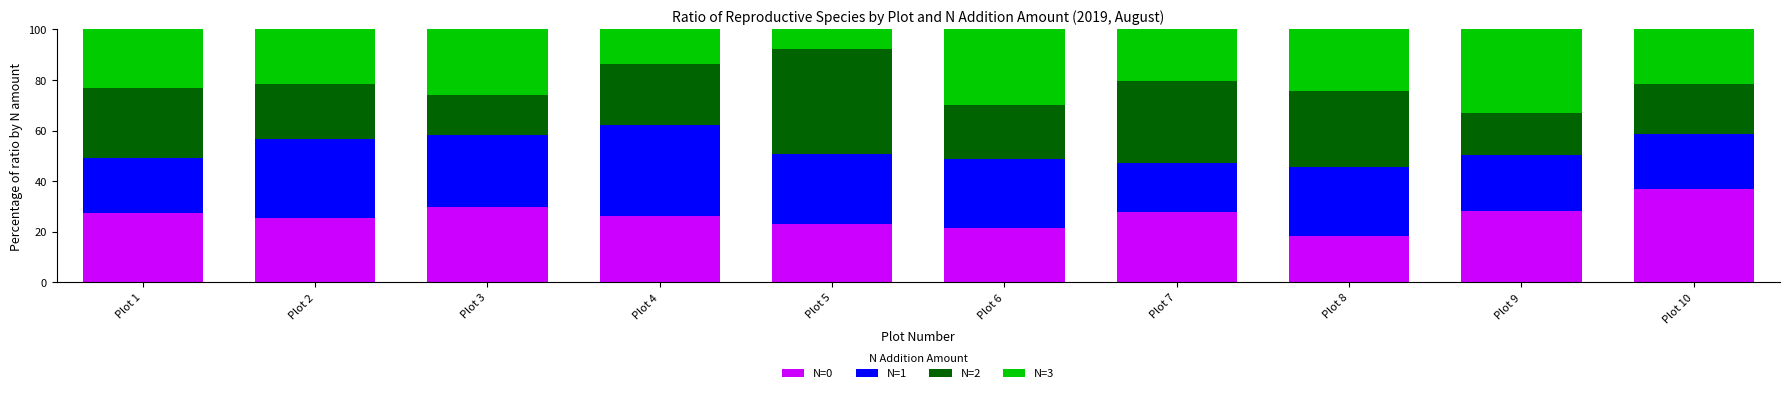

Count the number of categories in the chart.

10